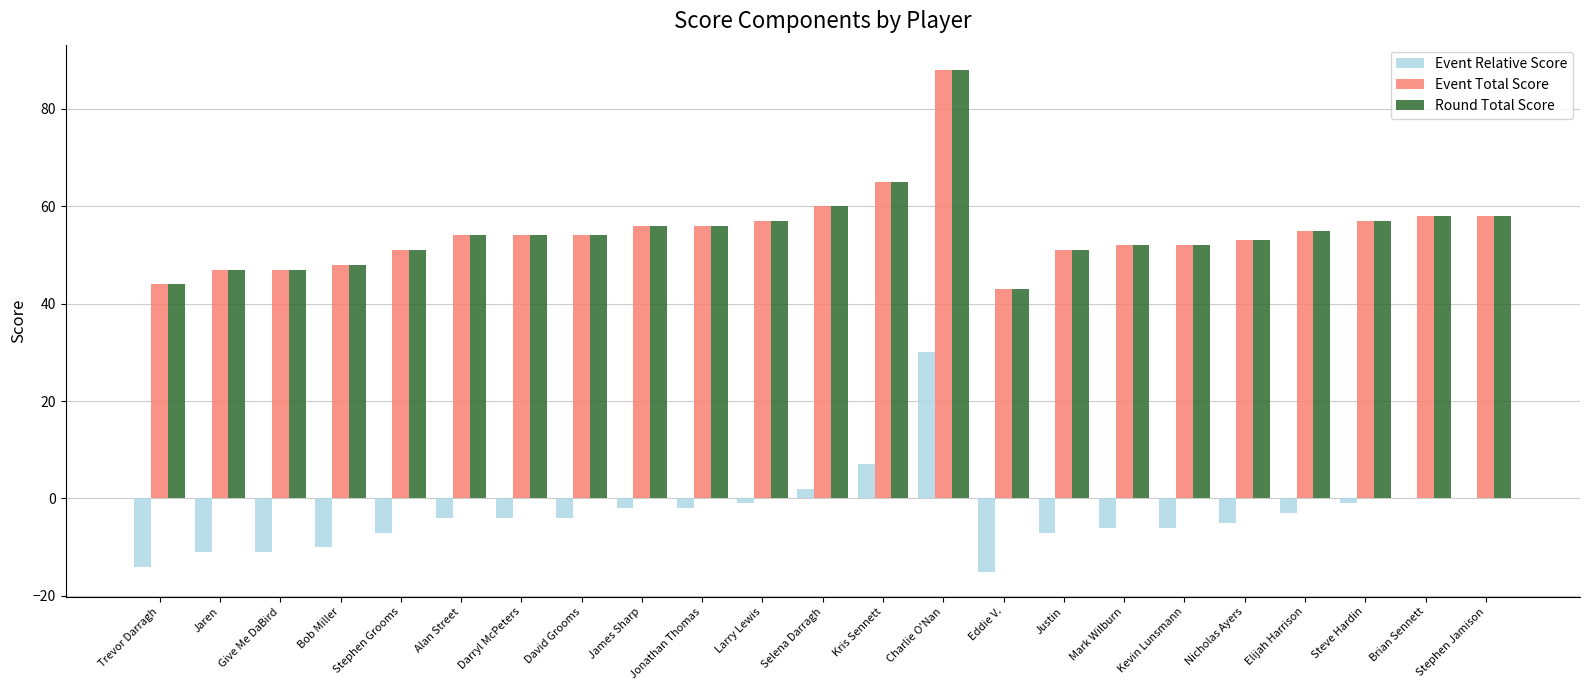

Count the number of data series in this chart.

3